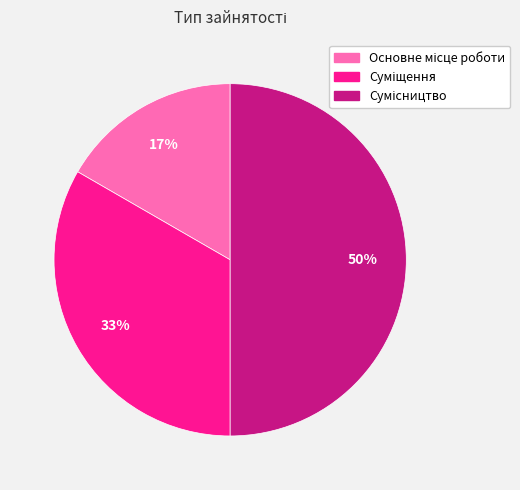

To the nearest percent, what is the average slice percentage?

33%